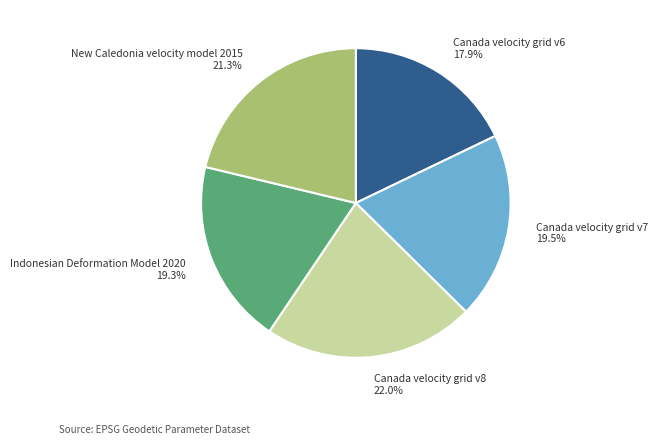

How many segments does this pie chart have?

5